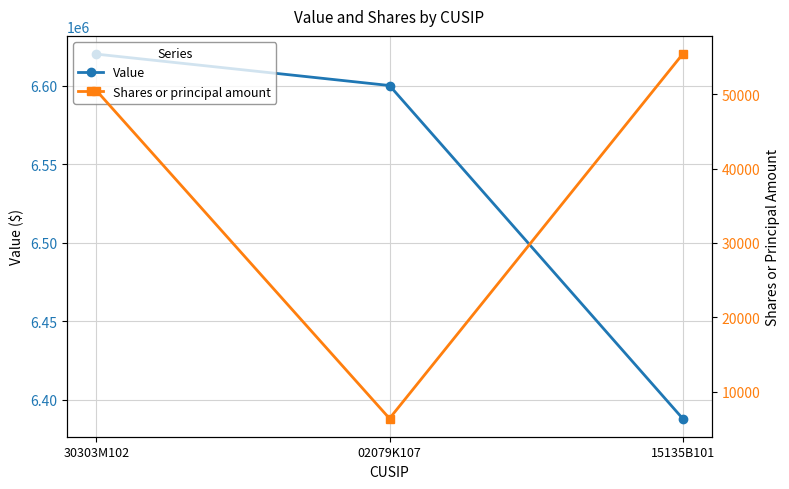

Which category has the highest value across all series?

30303M102